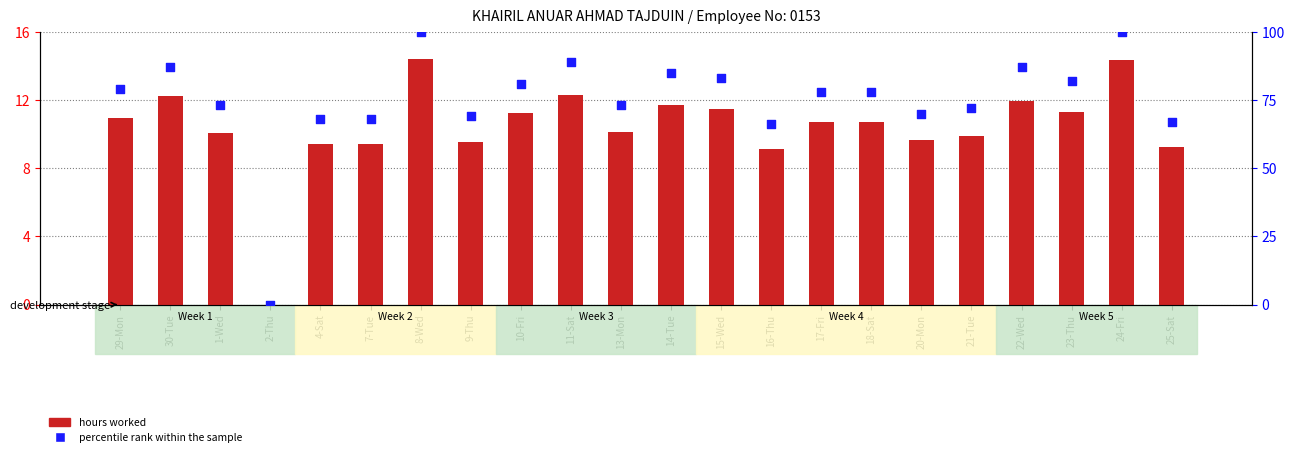

What is the total value across all series at 23-Thu?

93.3